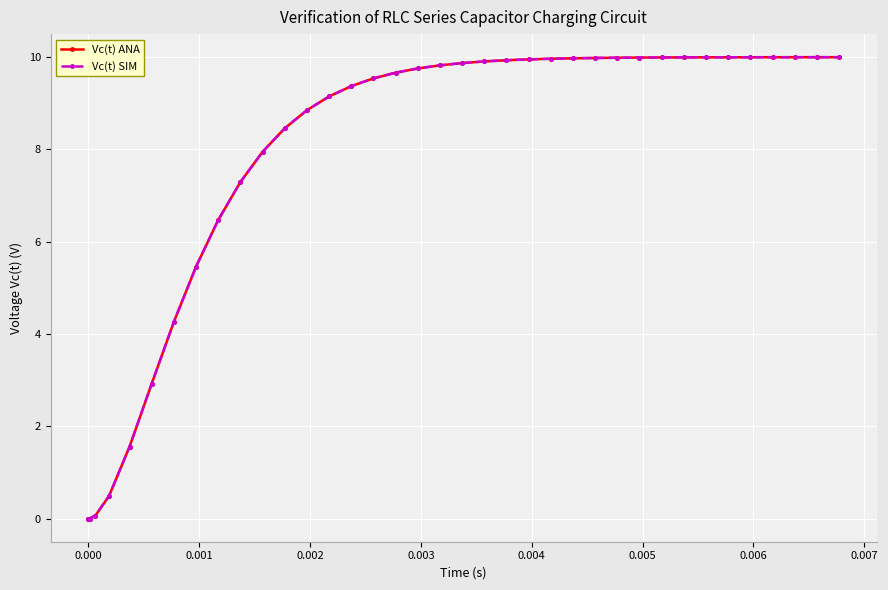

What is the difference between the maximum and second lowest values in the Vc(t) SIM series?

10.0